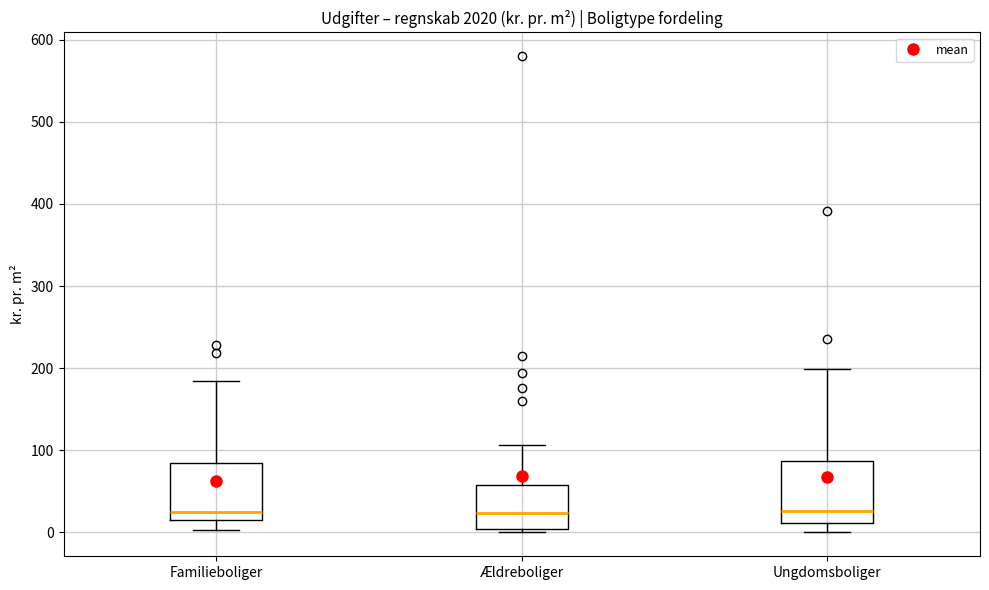

Reading left to right, read every box against the y-axis: the position of its median line, the range the box covers, and the ends of its whiskers. The values are not printed on the chart, so give them approximately, as read against the axis.

Familieboliger: median 30, box 20 to 80, whiskers 0 to 190
Ældreboliger: median 20, box 0 to 60, whiskers 0 (just below the box's lower edge) to 110
Ungdomsboliger: median 30, box 10 to 90, whiskers 0 to 200